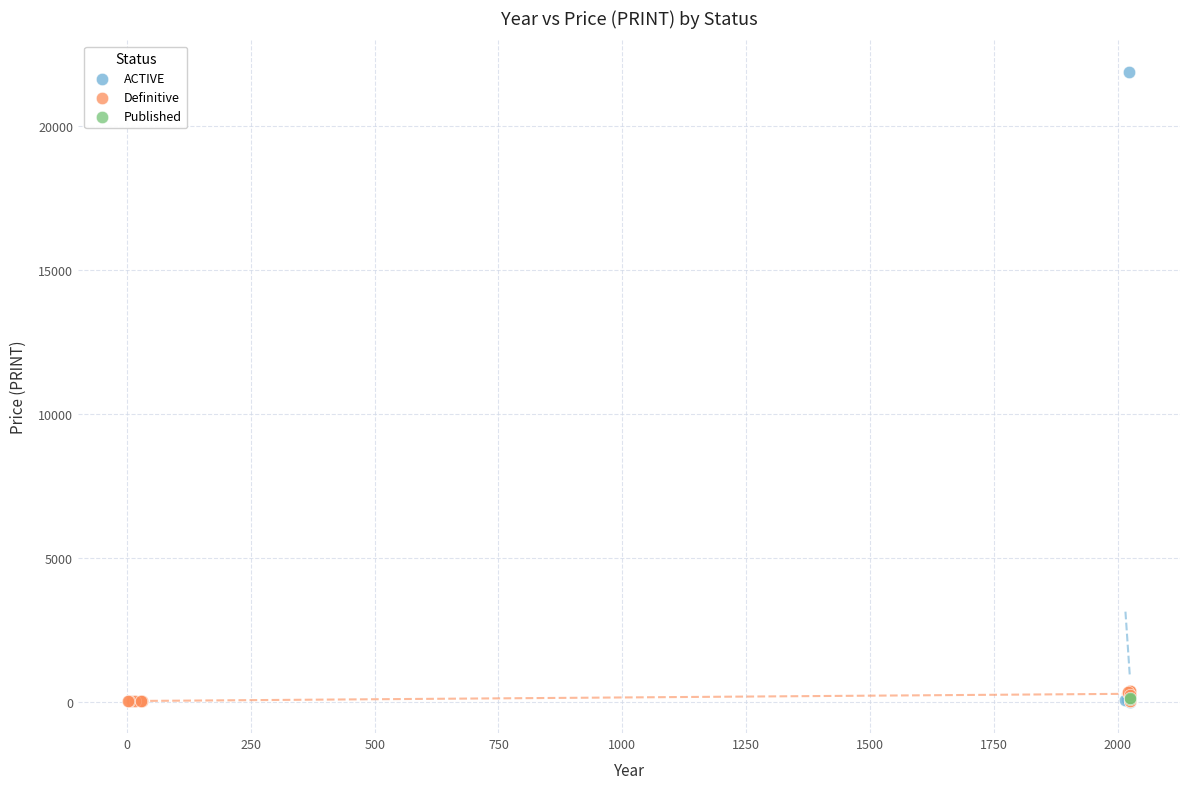

What are all the series names shown in the legend?

ACTIVE, Definitive, Published